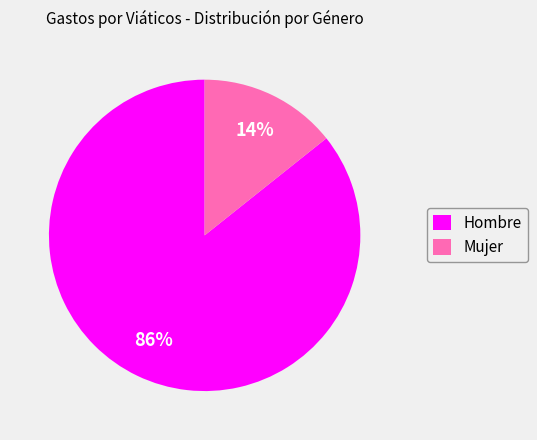

Is it true that Mujer is 7% of the pie?

False